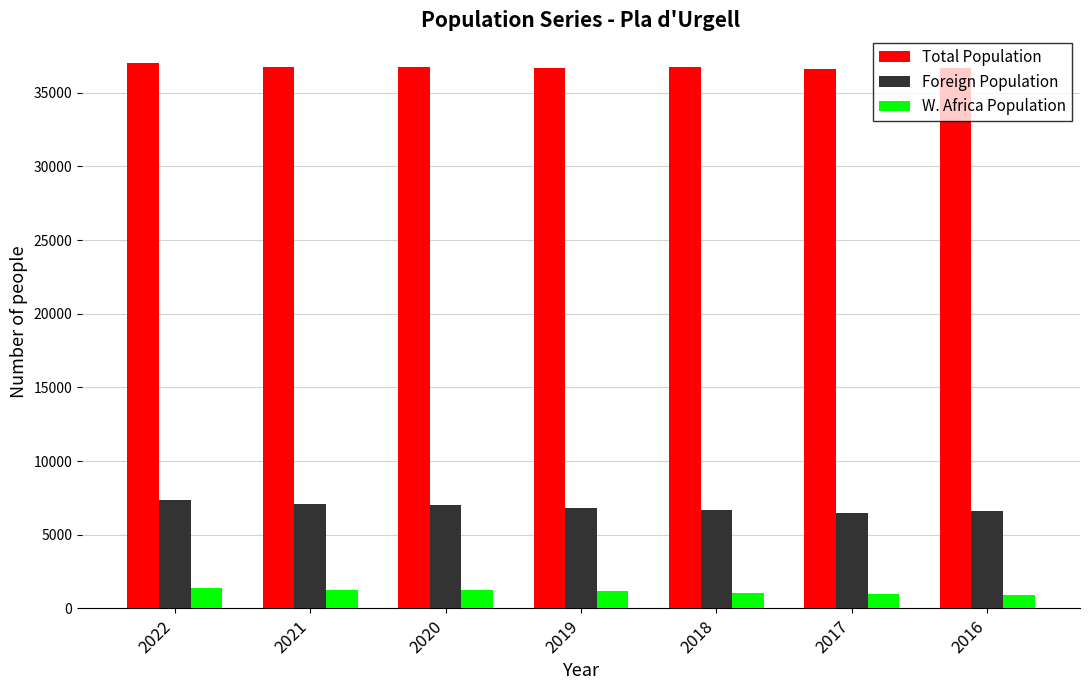

Is it true that W. Africa Population equals 931 at 2016?

True